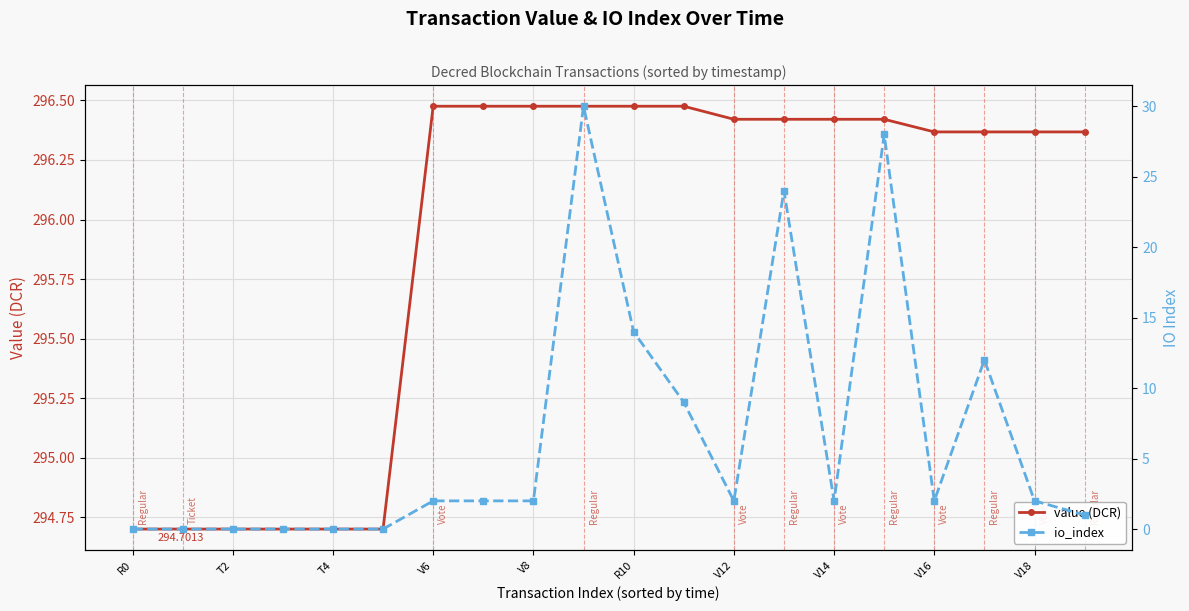

True or false: io_index has more than 2 points higher than both neighbors.

True